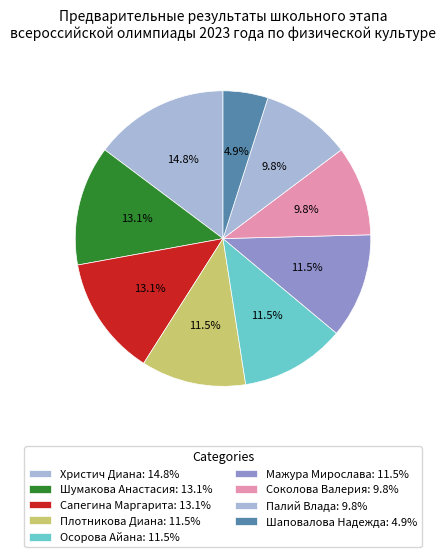

How many slices are in this pie chart?

9